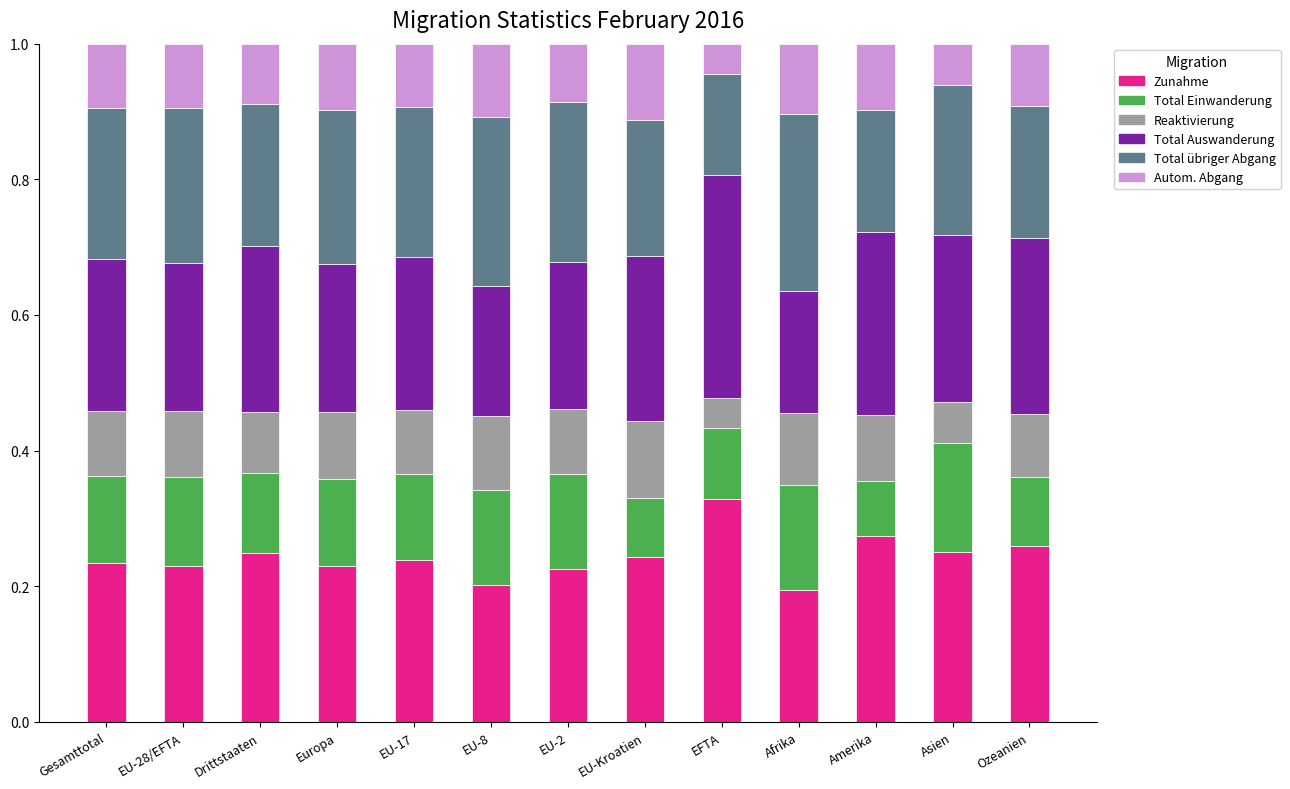

What is the total value across all series at Drittstaaten?

1.0